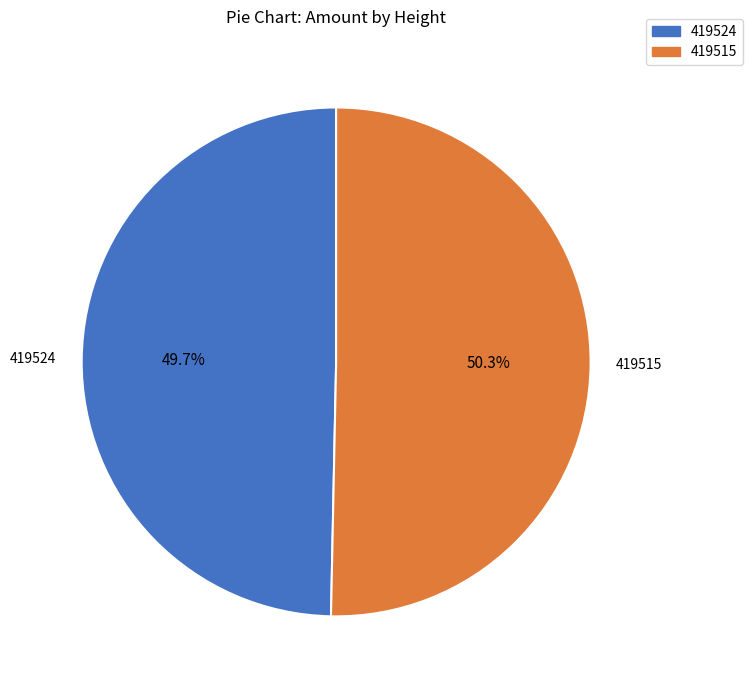

What is the ratio of the value at 419524 to the value at 419515?

1.0